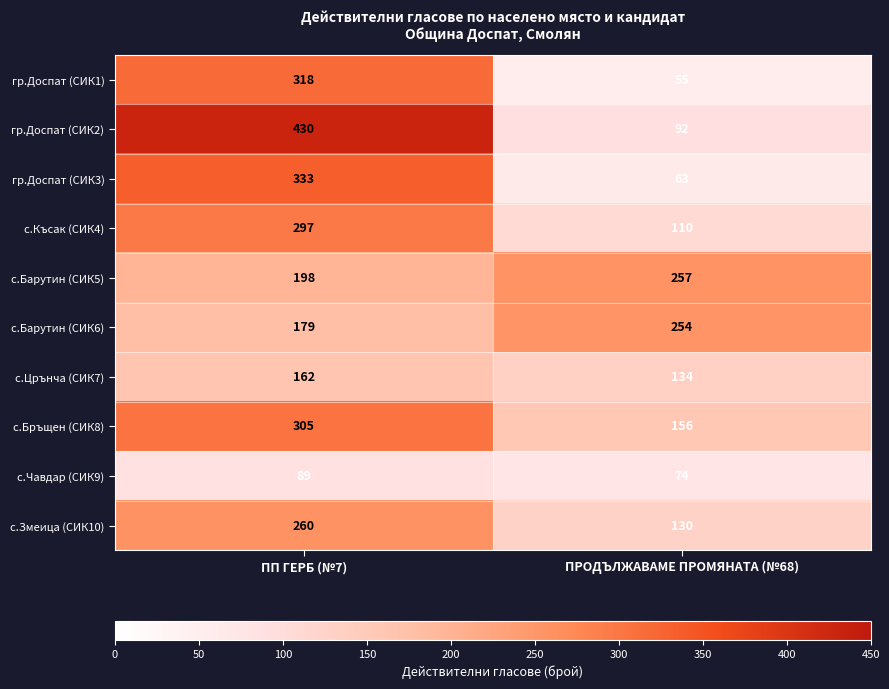

Which series has the largest range (max minus min)?

гр.Доспат (СИК2)